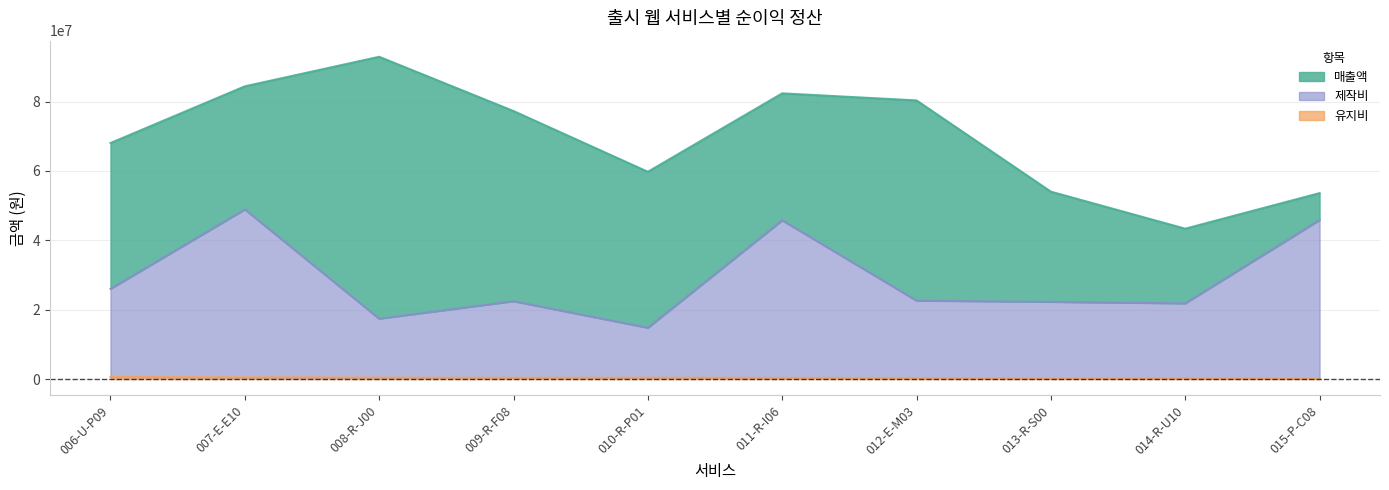

What is the difference between the 유지비 values at 006-U-P09 and 009-R-F08?

225141